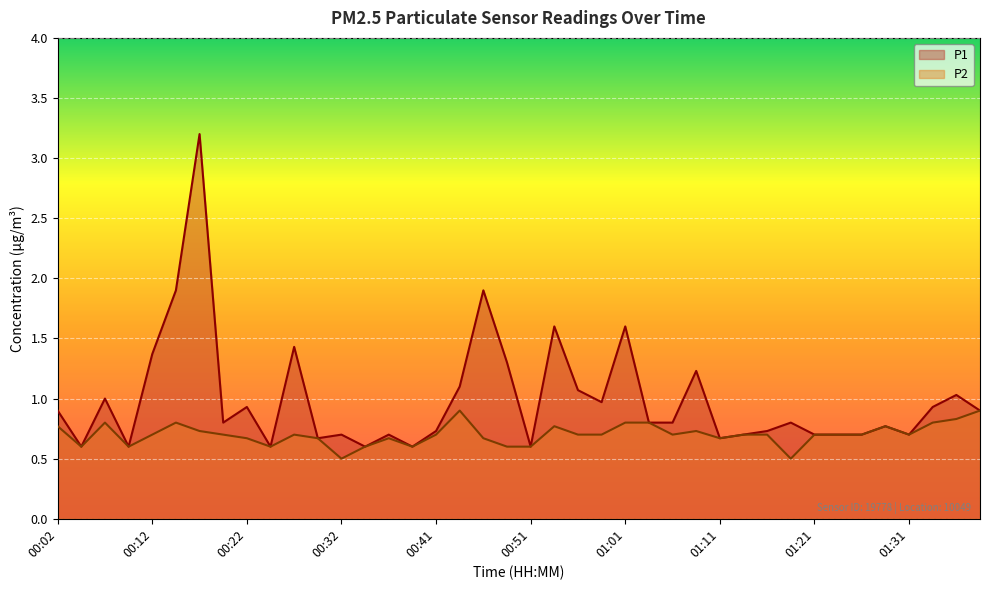

What is the difference between the maximum and minimum values in the P2 series?

0.4